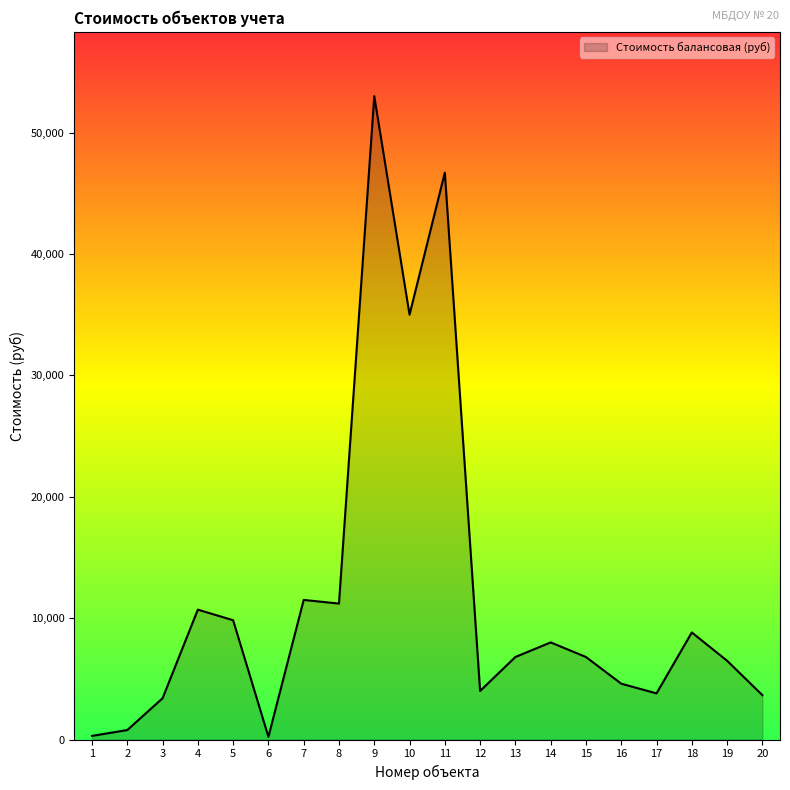

How many lines are shown in the chart?

1